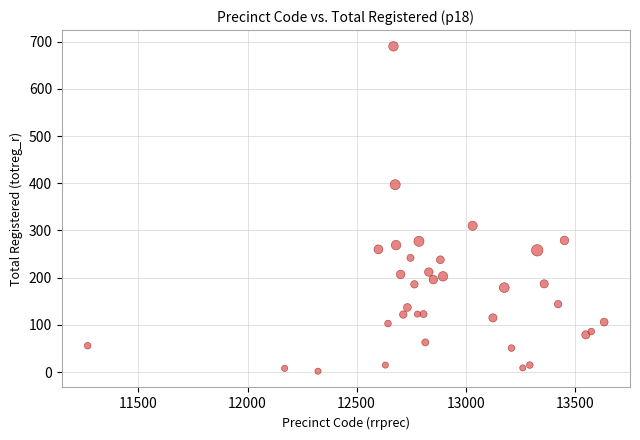

What Y value in the scatter plot is closest to 346?

310